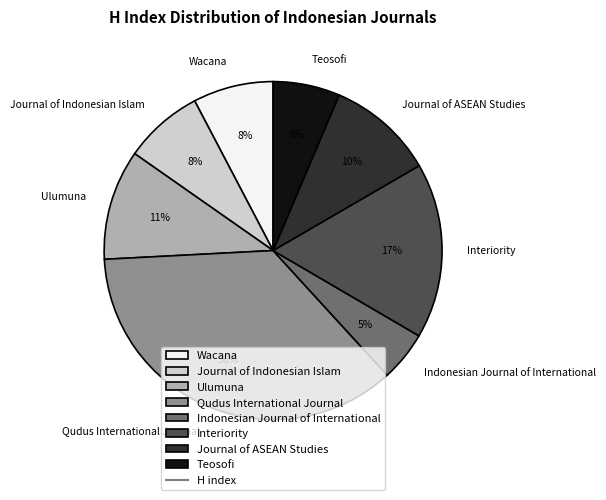

Which category has the smallest portion of the pie?

Indonesian Journal of International